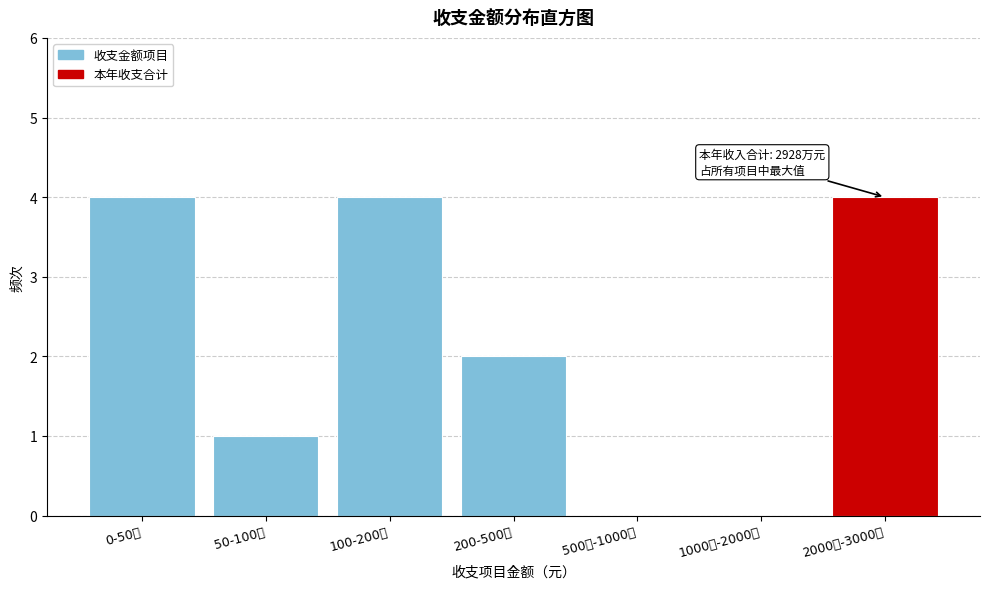

Reading left to right, extract all data points from this chart.

0-50万=4	50-100万=1	100-200万=4	200-500万=2	500万-1000万=0	1000万-2000万=0	2000万-3000万=4